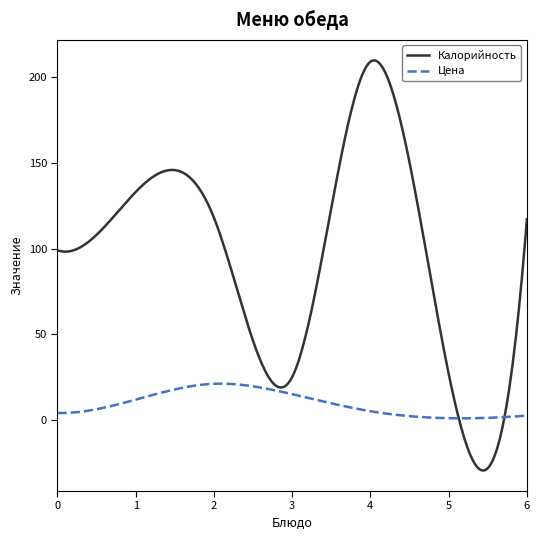

Which series has the widest spread of values?

Калорийность